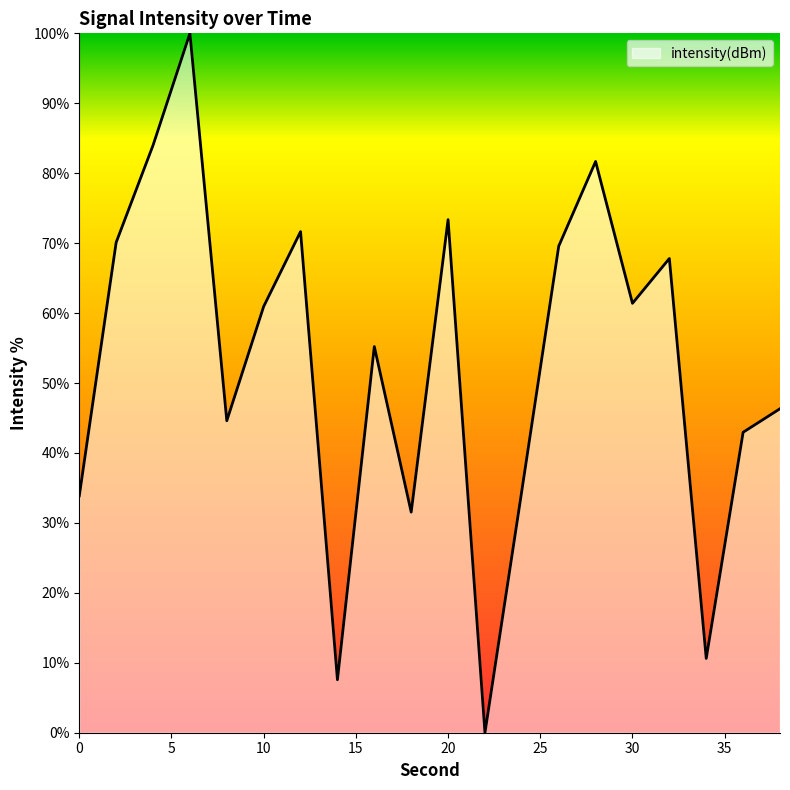

What is the maximum value shown in the chart?

100.0